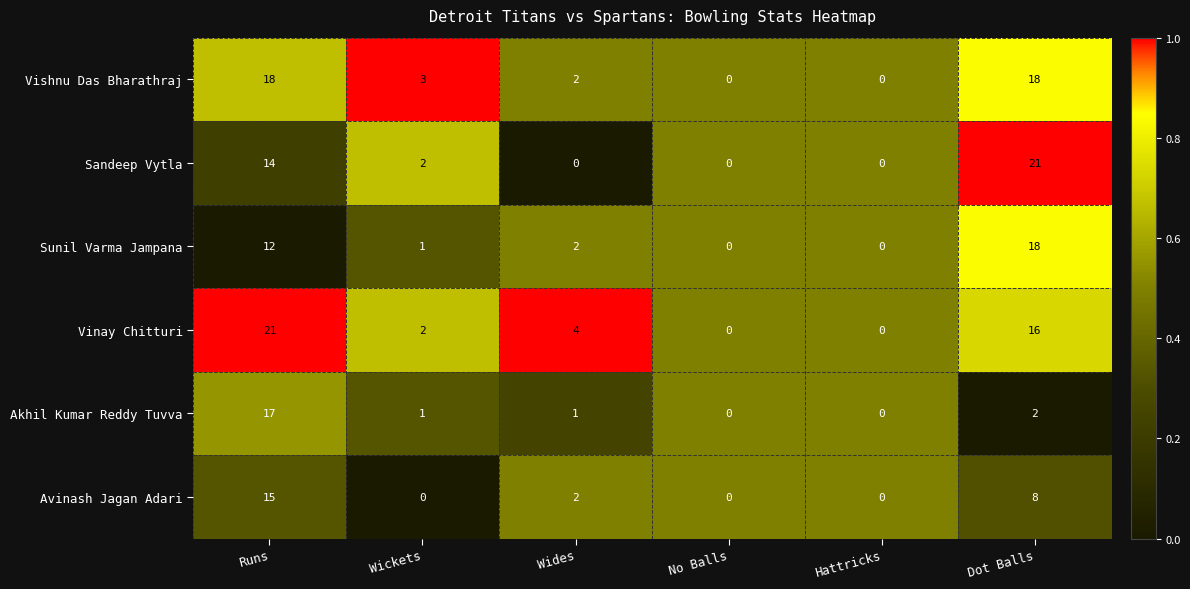

At which category is the sum across all series the highest?

Runs